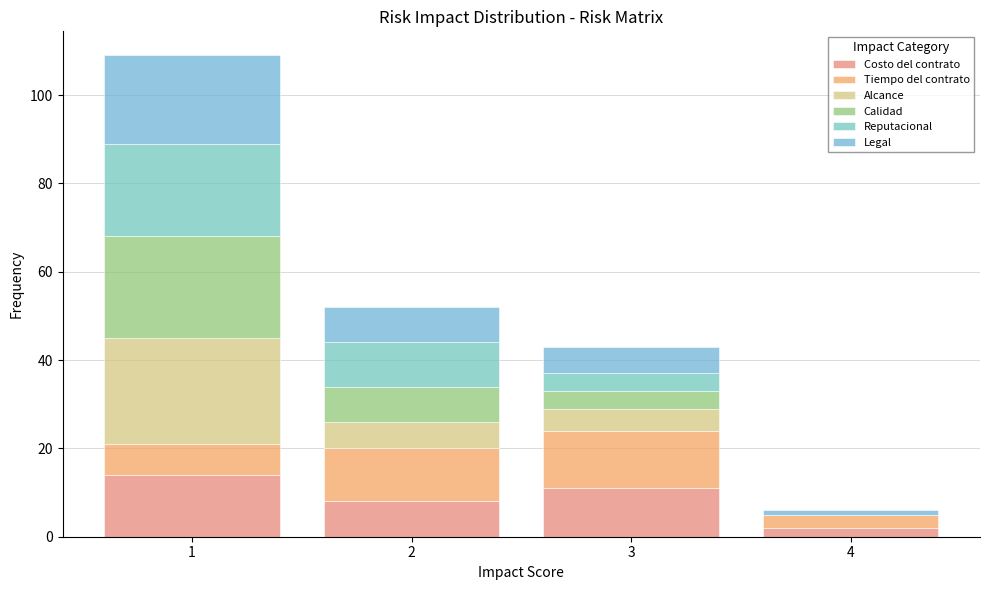

What is the total height of the stacked bar covering 2.5 to 3.5 on the x-axis? The values are not printed on the chart, so give them approximately, as read against the axis.

44